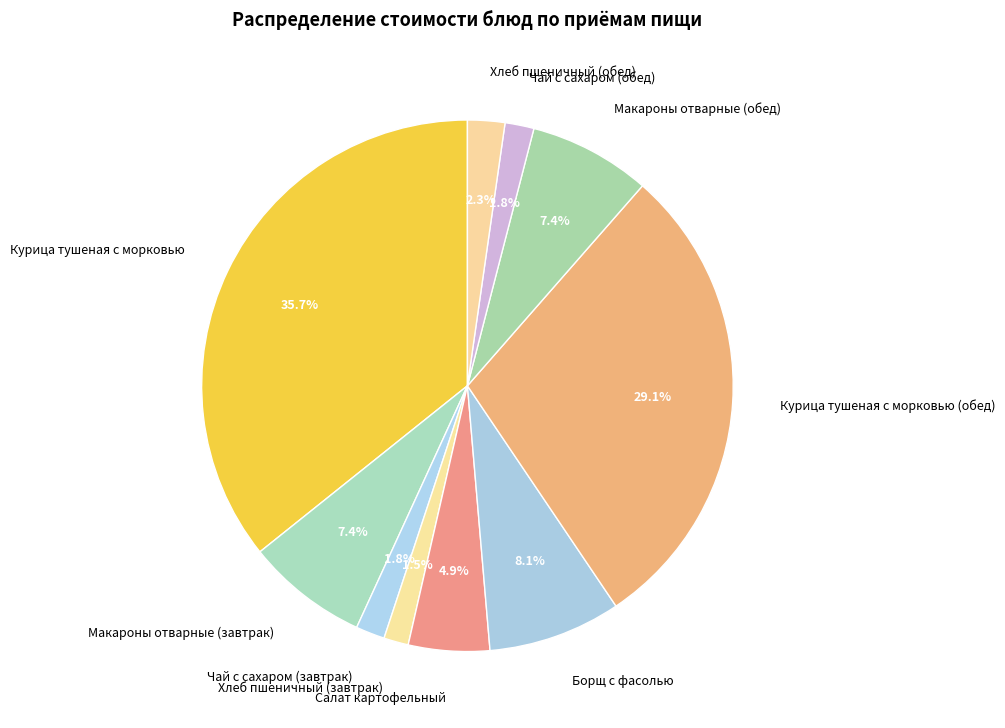

Which category has the biggest portion of the pie?

Курица тушеная с морковью